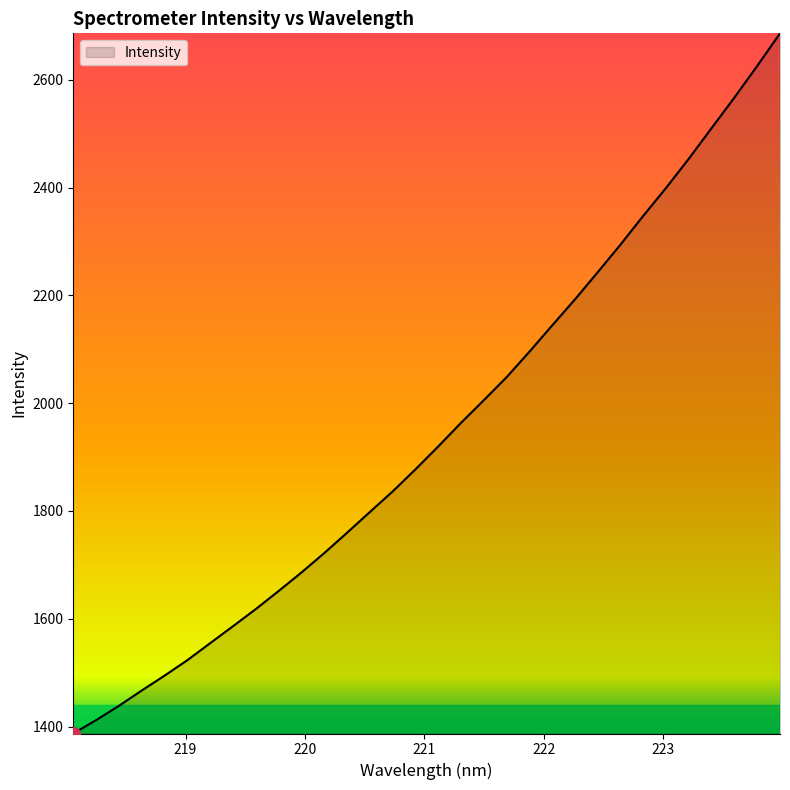

How many distinct data groups are displayed?

1